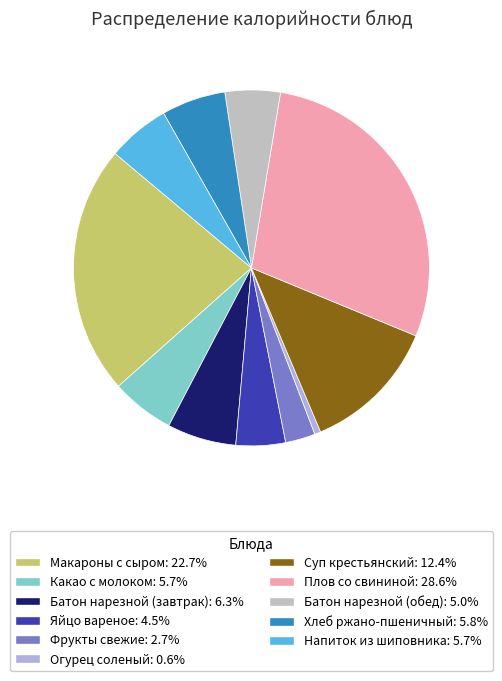

What is the change in value from Батон нарезной (завтрак) to Напиток из шиповника?

-8.5